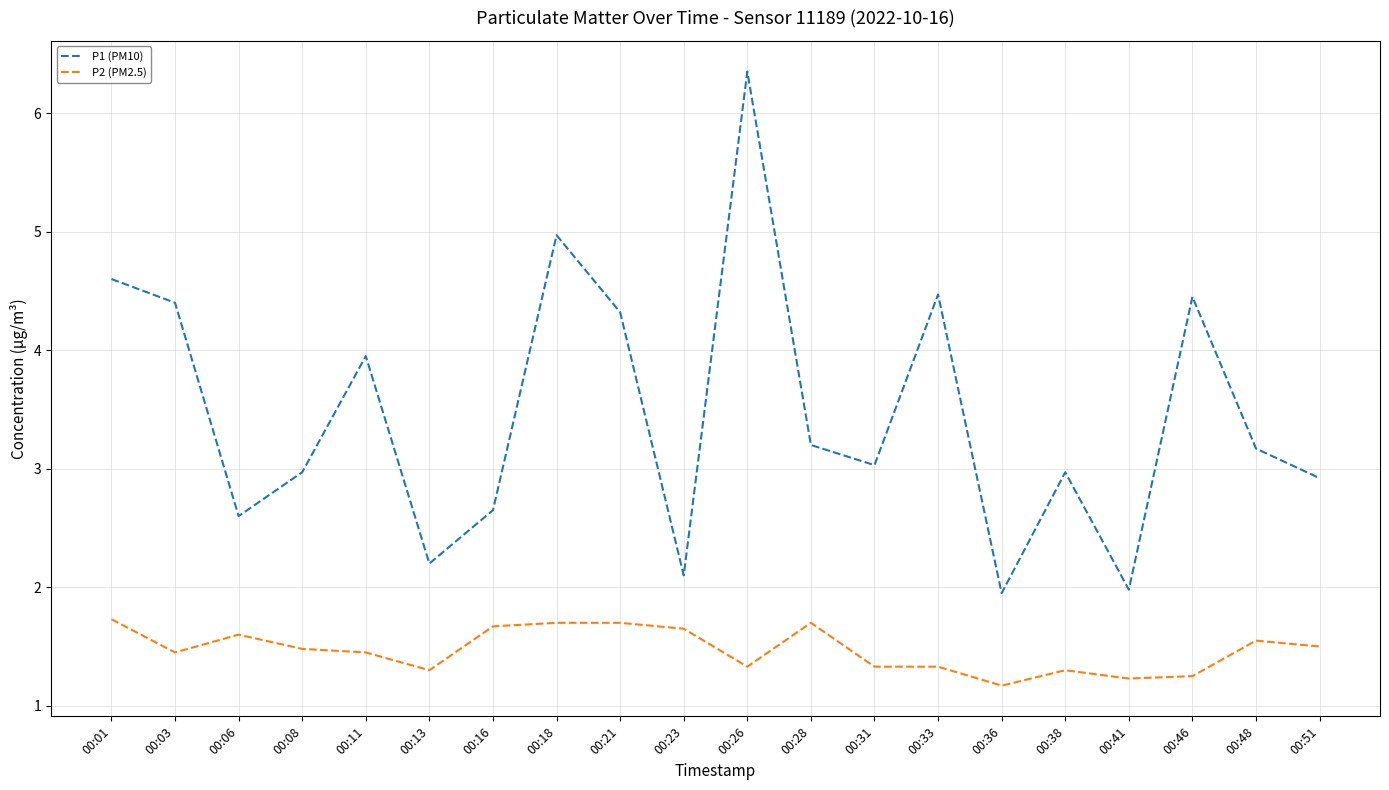

At which label is P2 (PM2.5) closest to 1?

00:36